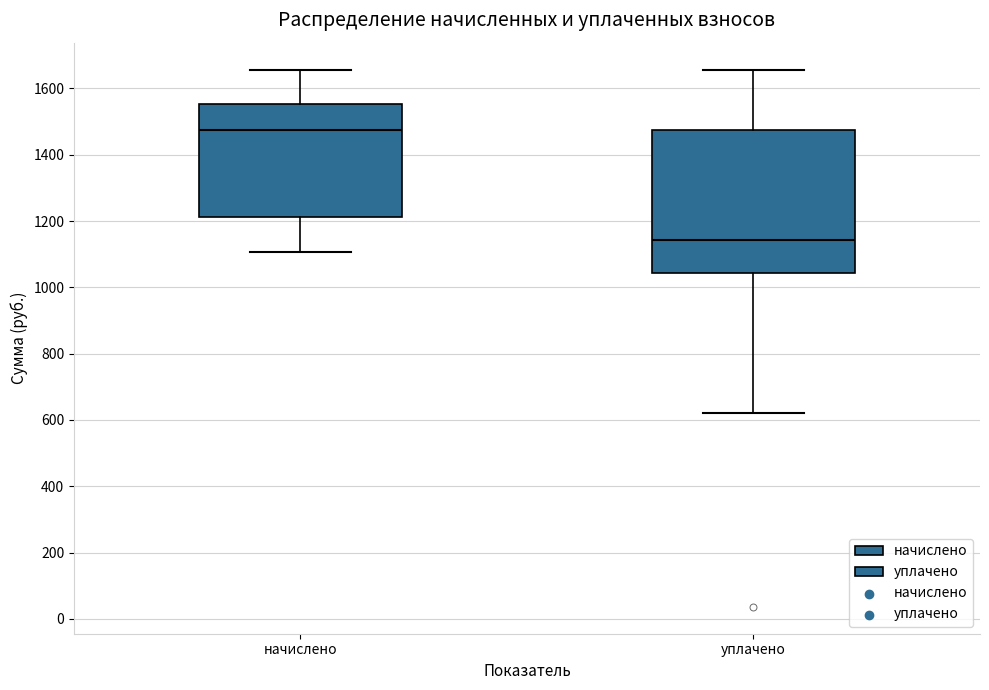

Comparing the boxes themselves (not the whiskers), which one is the tallest?

уплачено